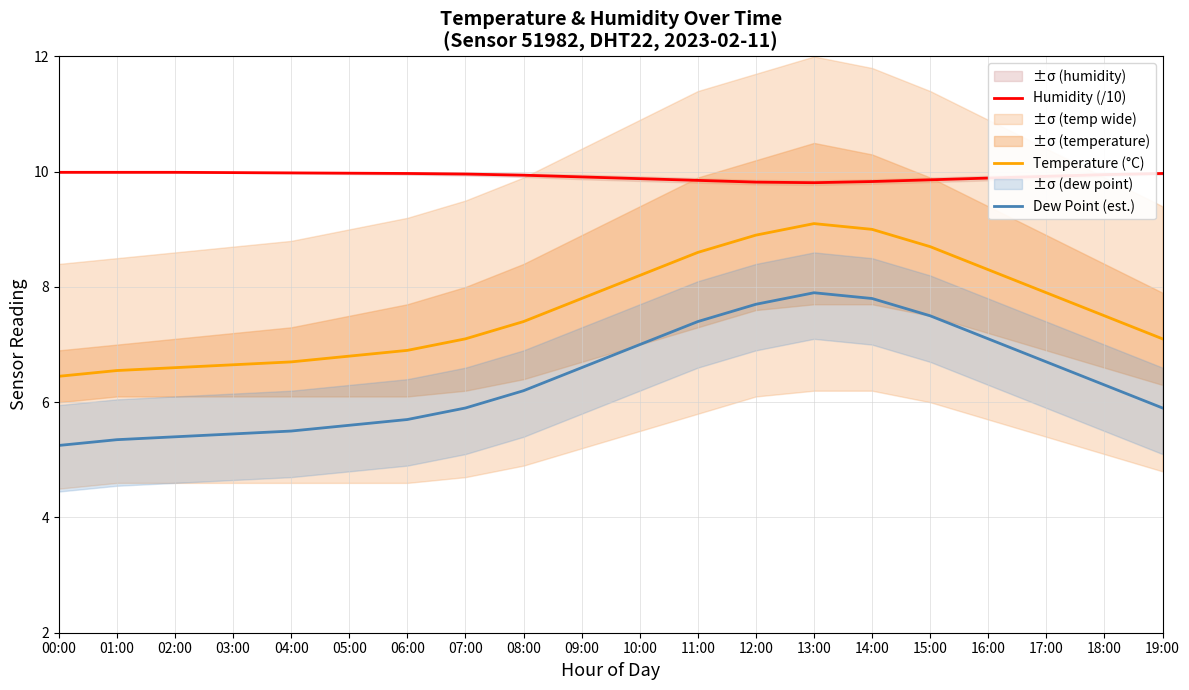

Where is Temperature (°C) nearest to the value 7?

06:00